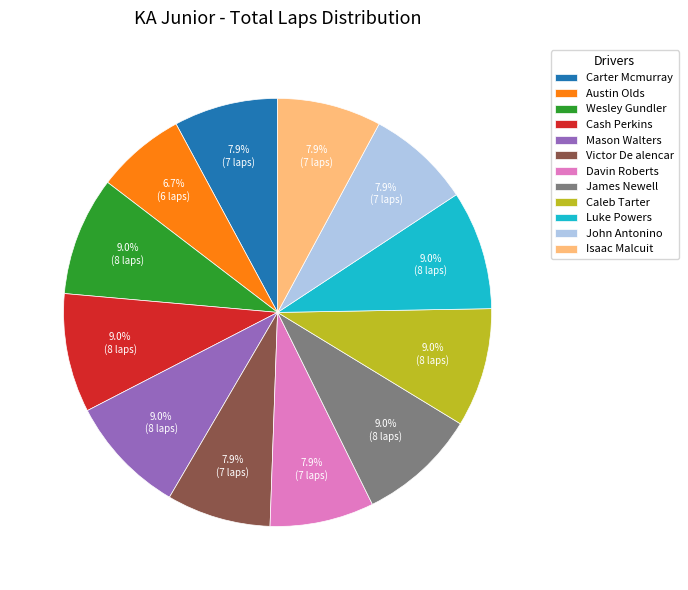

True or false: Cash Perkins accounts for 1% of the total.

False